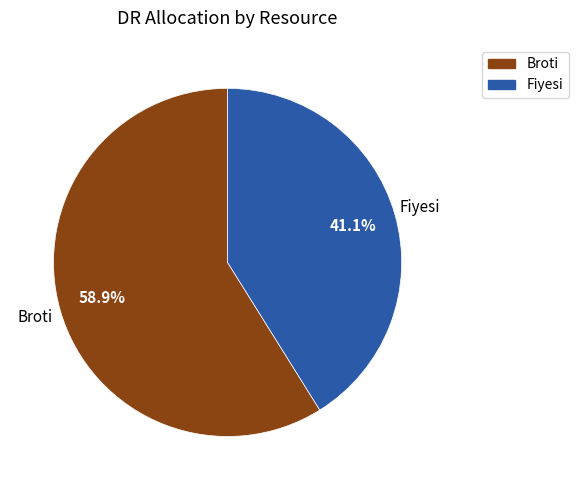

Does any single category account for the majority?

Yes